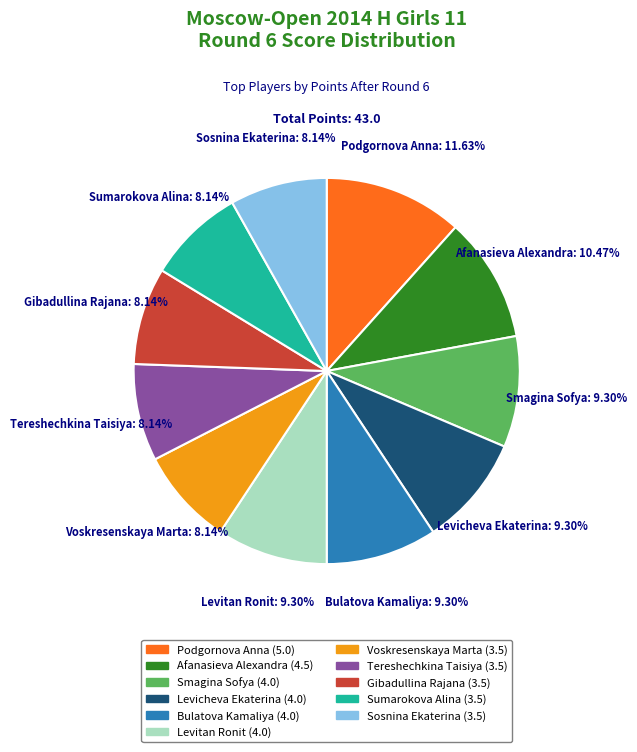

What is the largest slice in the pie chart?

Podgornova Anna